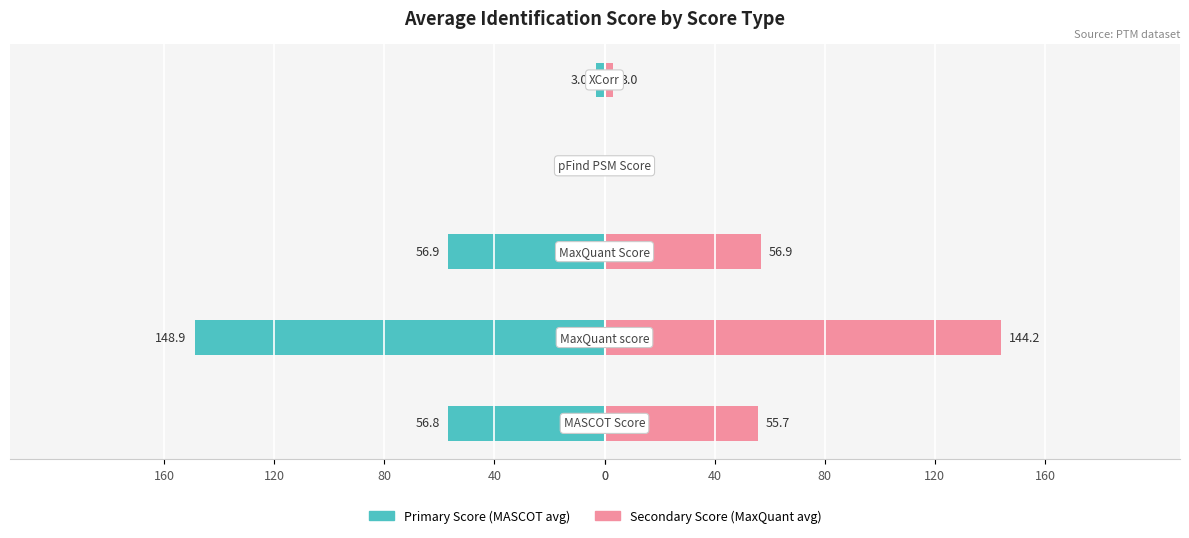

What is the difference between the maximum and second lowest values in the MaxQuant/Secondary Score series?

141.2